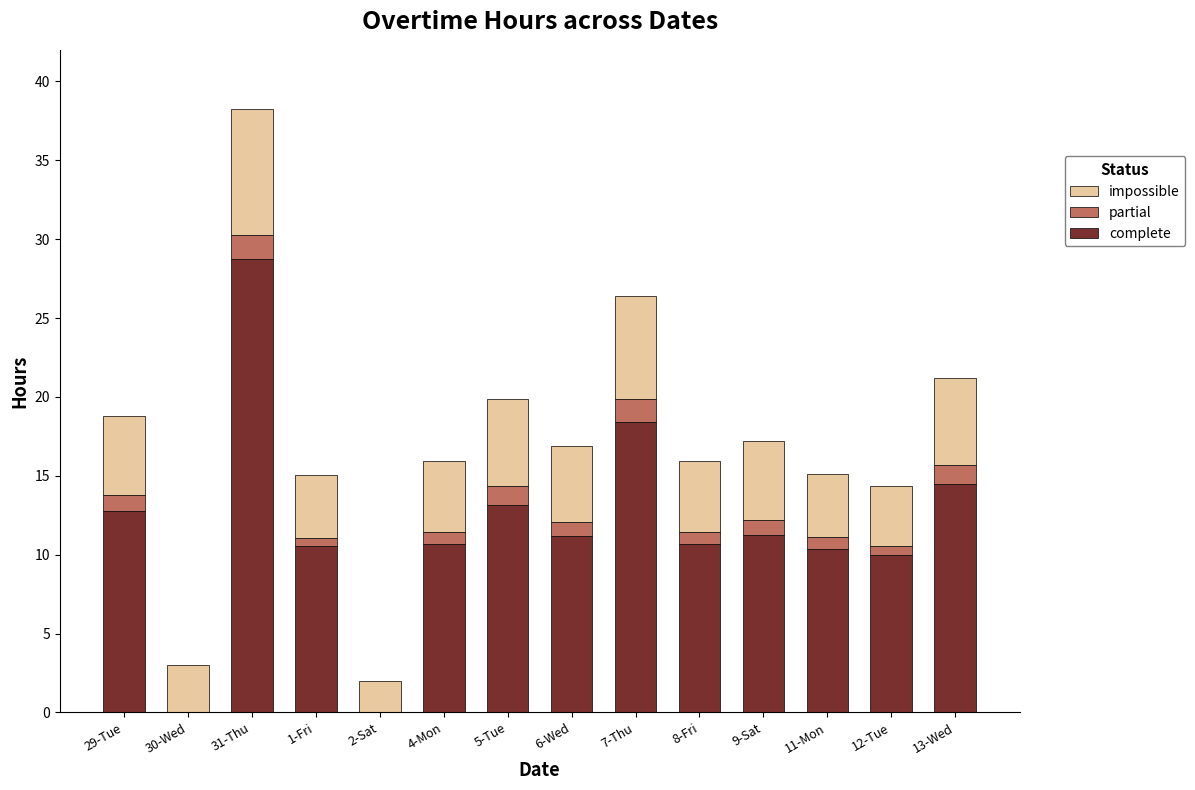

At which category is the sum across all series the highest?

31-Thu